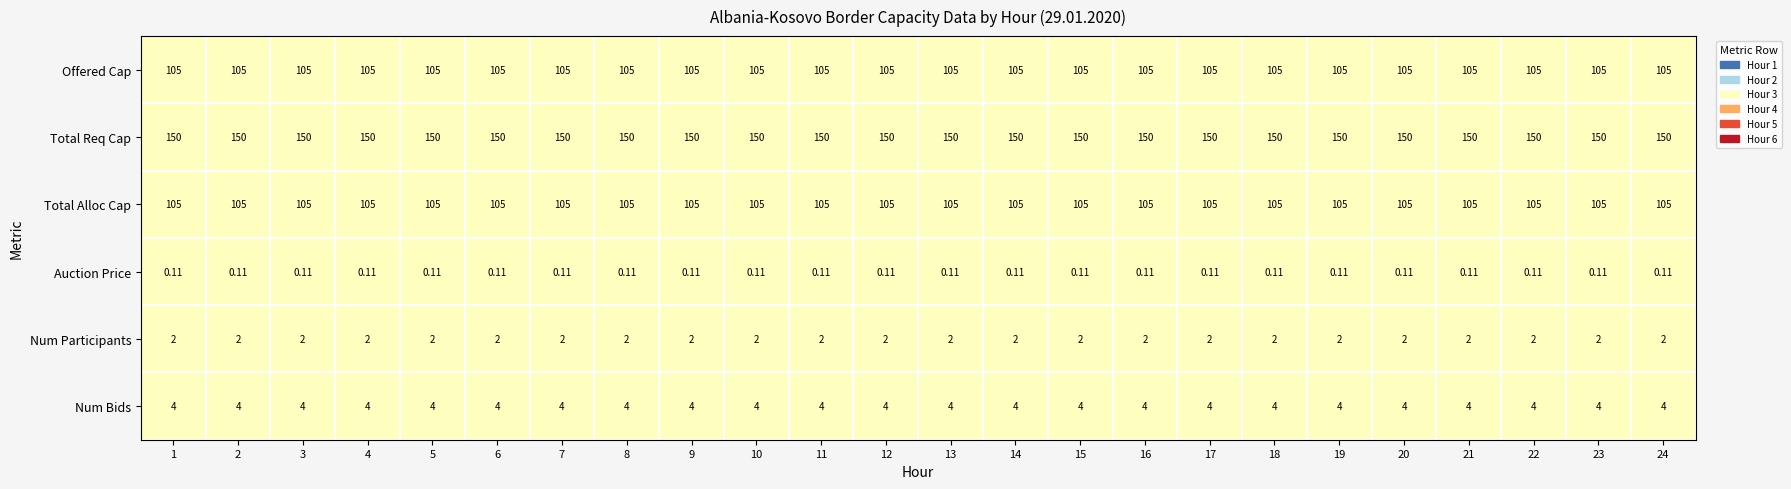

Which series has the largest total across all categories?

Total Req Cap